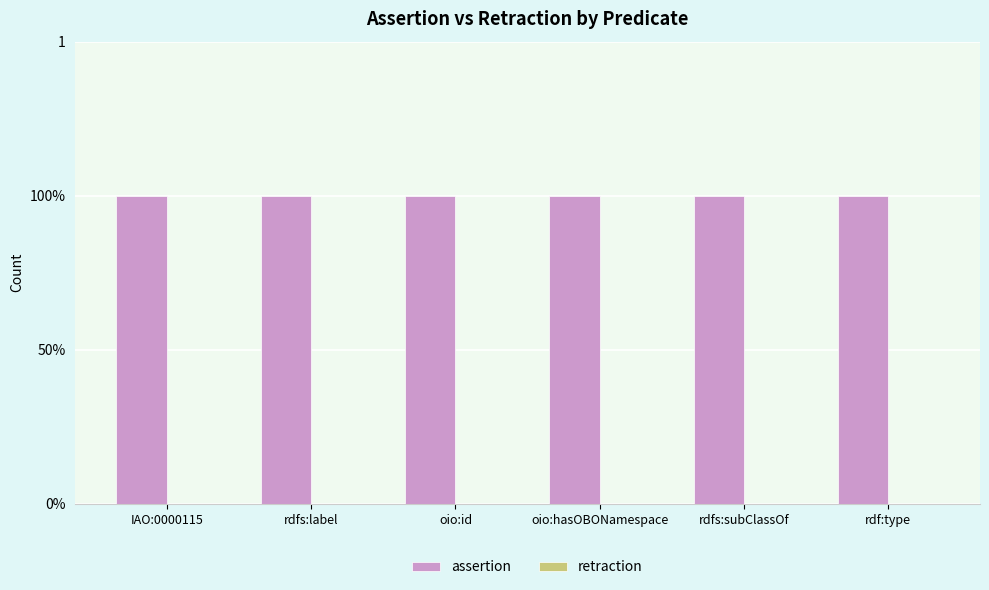

Reading left to right, list all the values displayed in this chart.

assertion: IAO:0000115=1	rdfs:label=1	oio:id=1	oio:hasOBONamespace=1	rdfs:subClassOf=1	rdf:type=1
retraction: IAO:0000115=0	rdfs:label=0	oio:id=0	oio:hasOBONamespace=0	rdfs:subClassOf=0	rdf:type=0